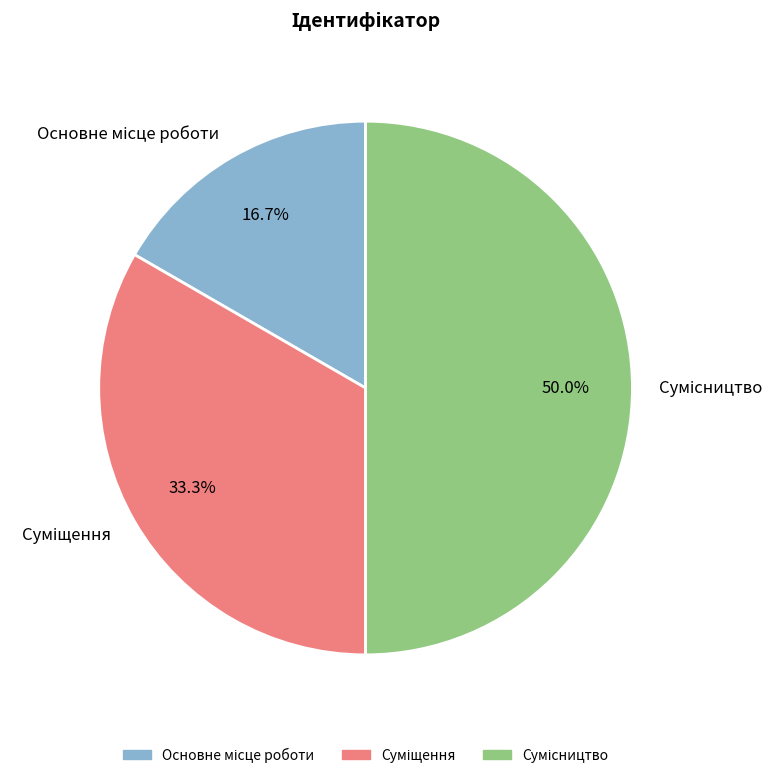

What is the largest slice in the pie chart?

Сумісництво